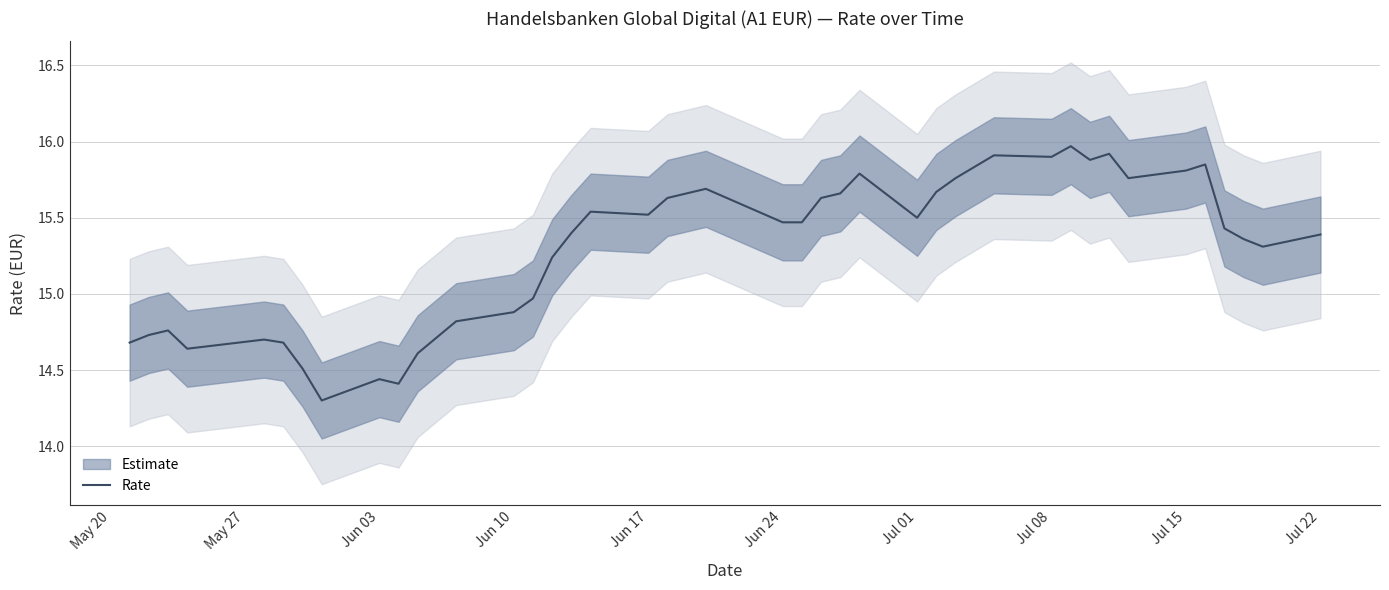

What is the highest value of the Rate series?

16.0